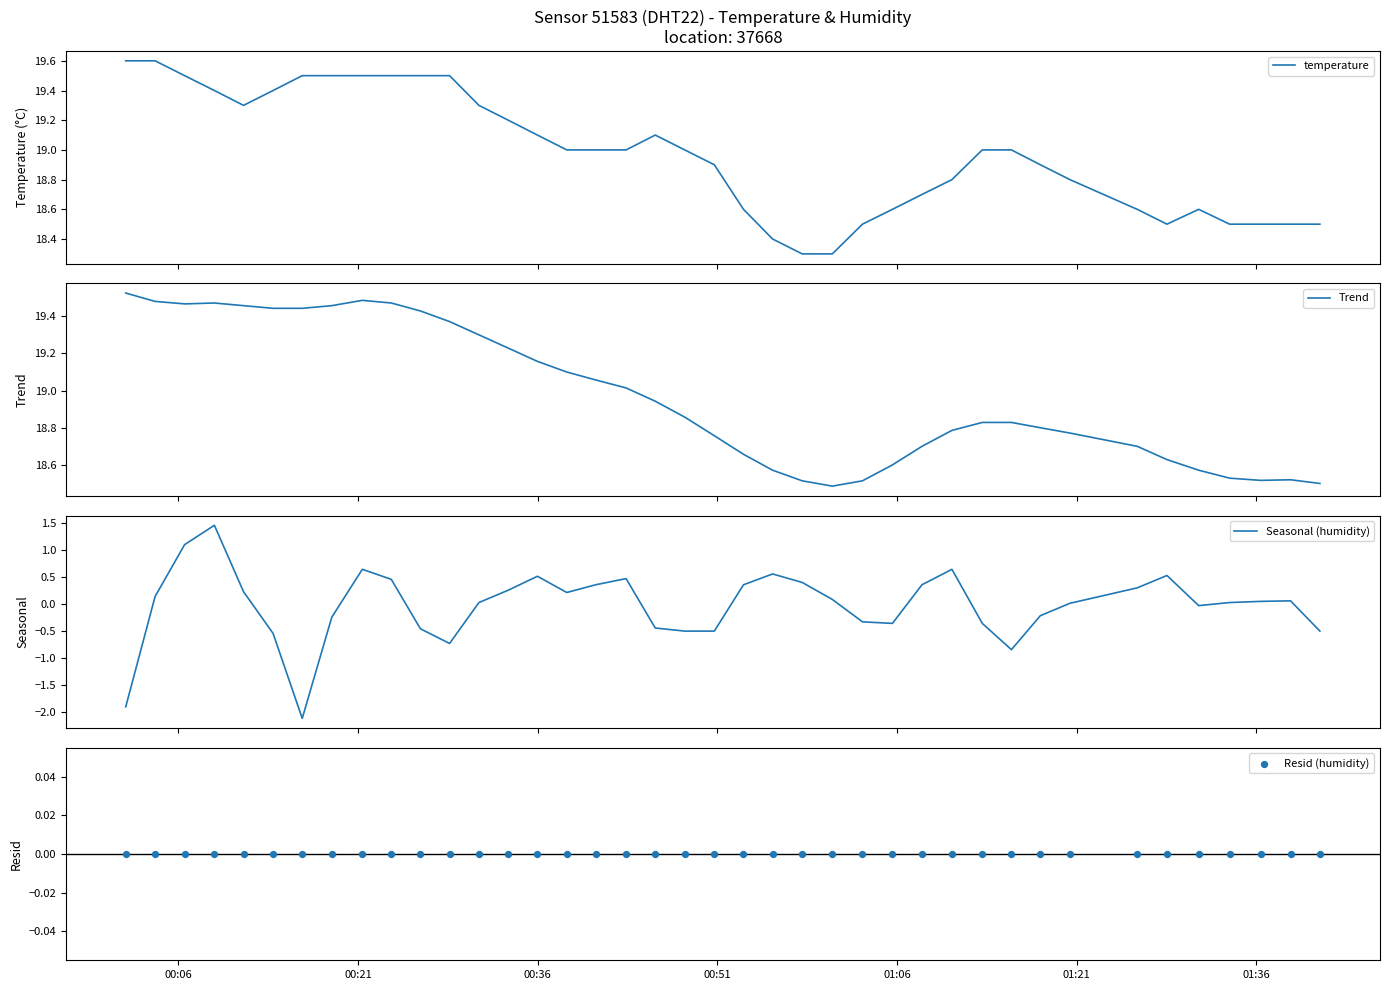

What are all the series names shown in the legend?

temperature, Trend, Seasonal (humidity), Resid (humidity)